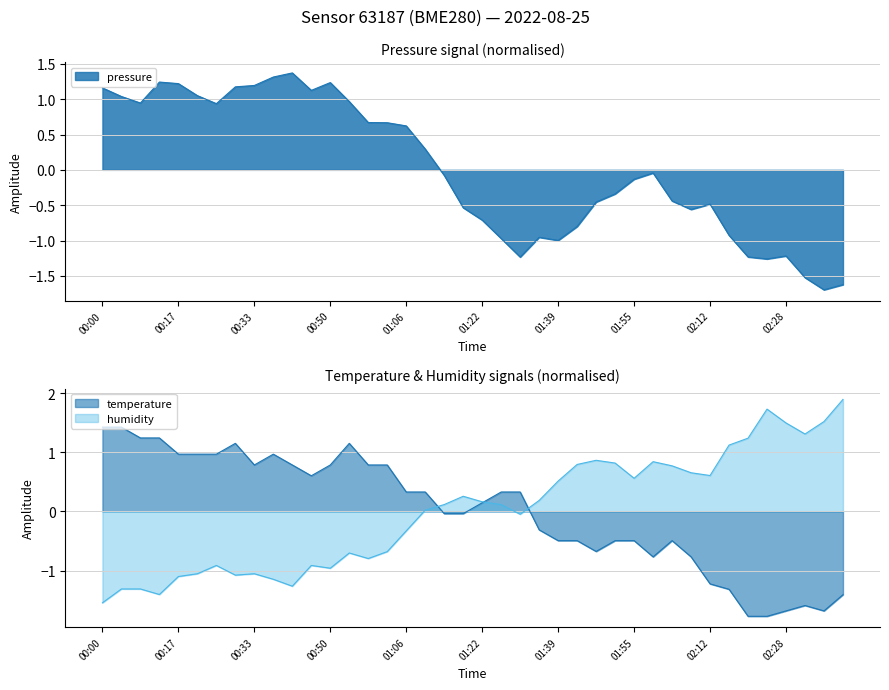

Which series ends up on top after the final intersection of humidity and temperature?

humidity